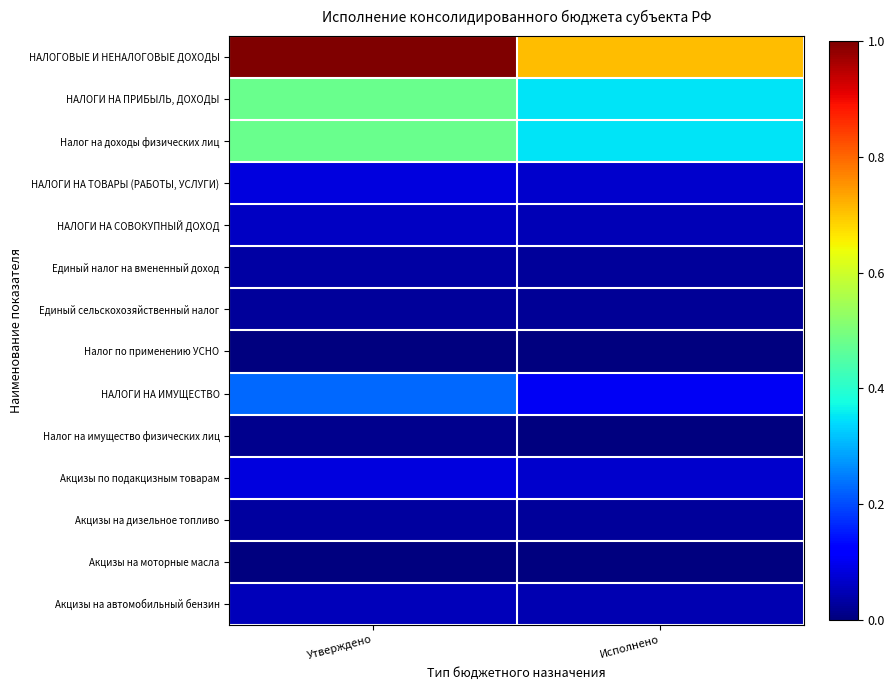

What is the total value across all series at Утверждено?

2.6